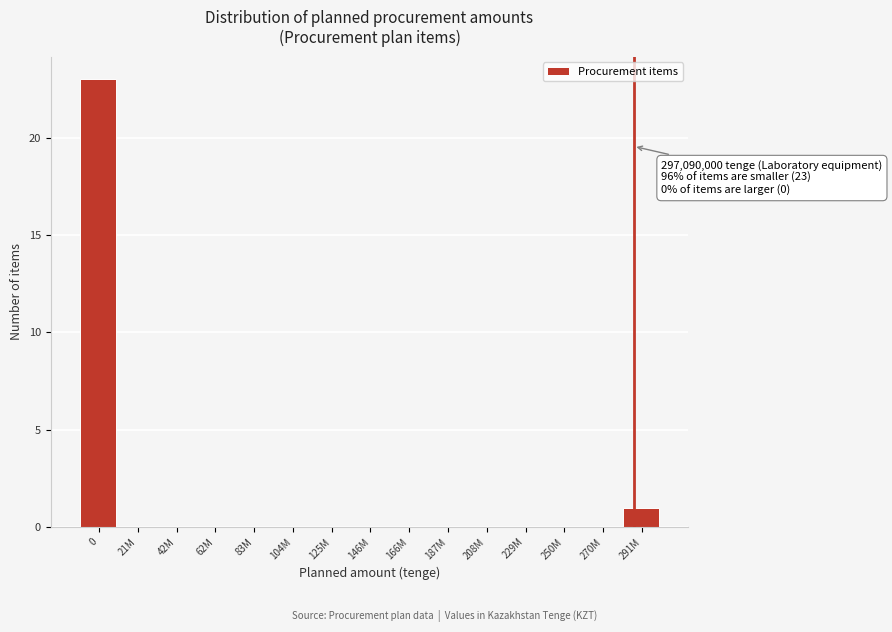

Reading right to left, list all the values displayed in this chart.

291M=1	270M=0	250M=0	229M=0	208M=0	187M=0	166M=0	146M=0	125M=0	104M=0	83M=0	62M=0	42M=0	21M=0	0=23